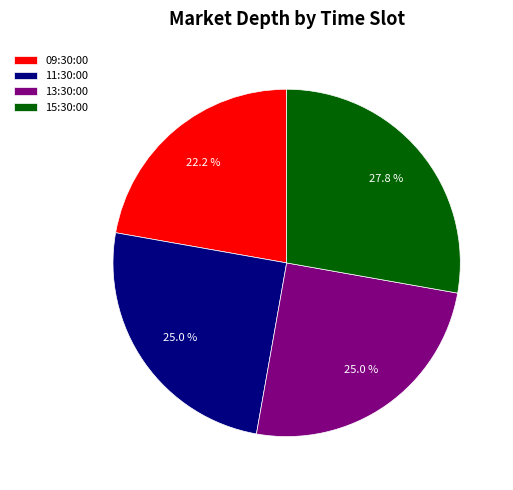

How much of the chart is everything except 13:30:00?

75.0%